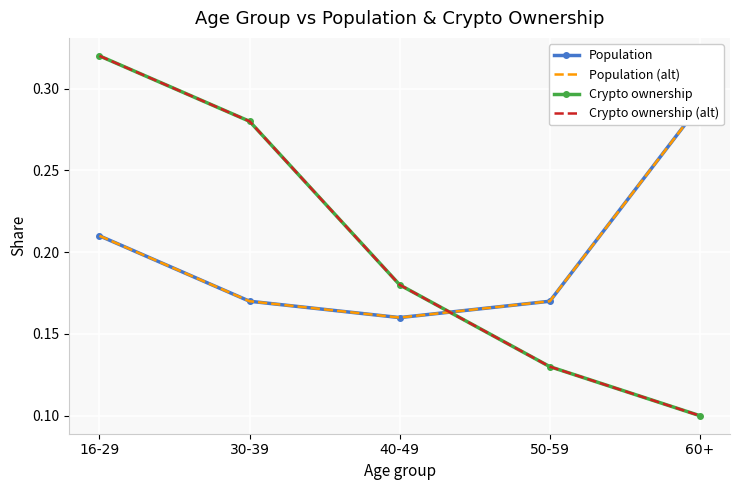

Between 16-29 and 30-39, which series saw the biggest shift?

Population